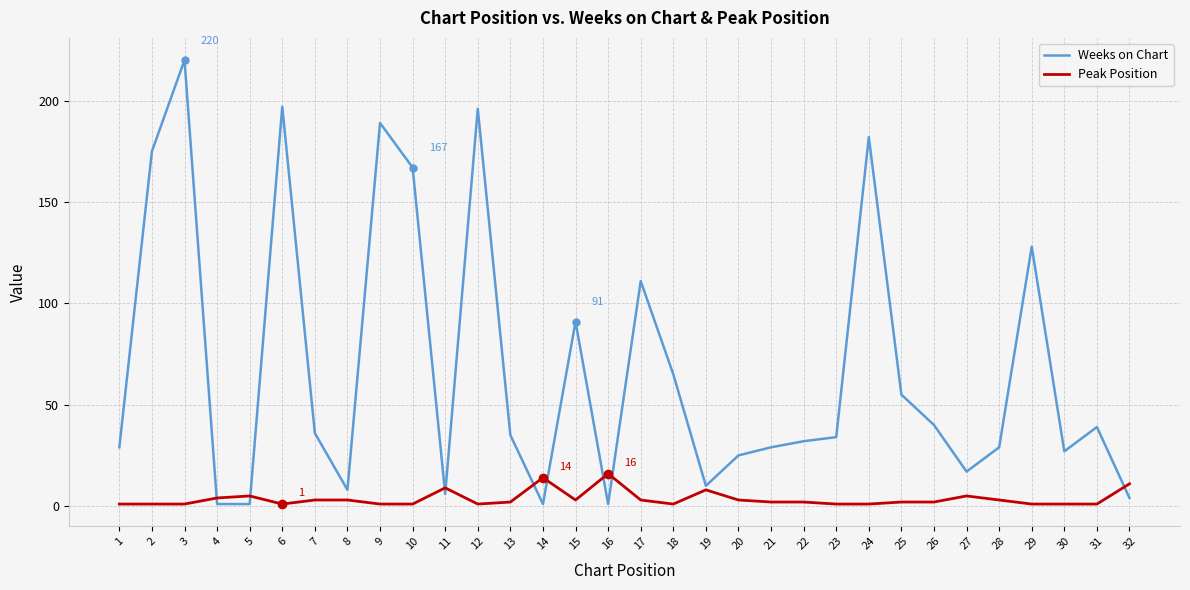

What is the difference between the maximum and minimum values in the Weeks on Chart series?

219